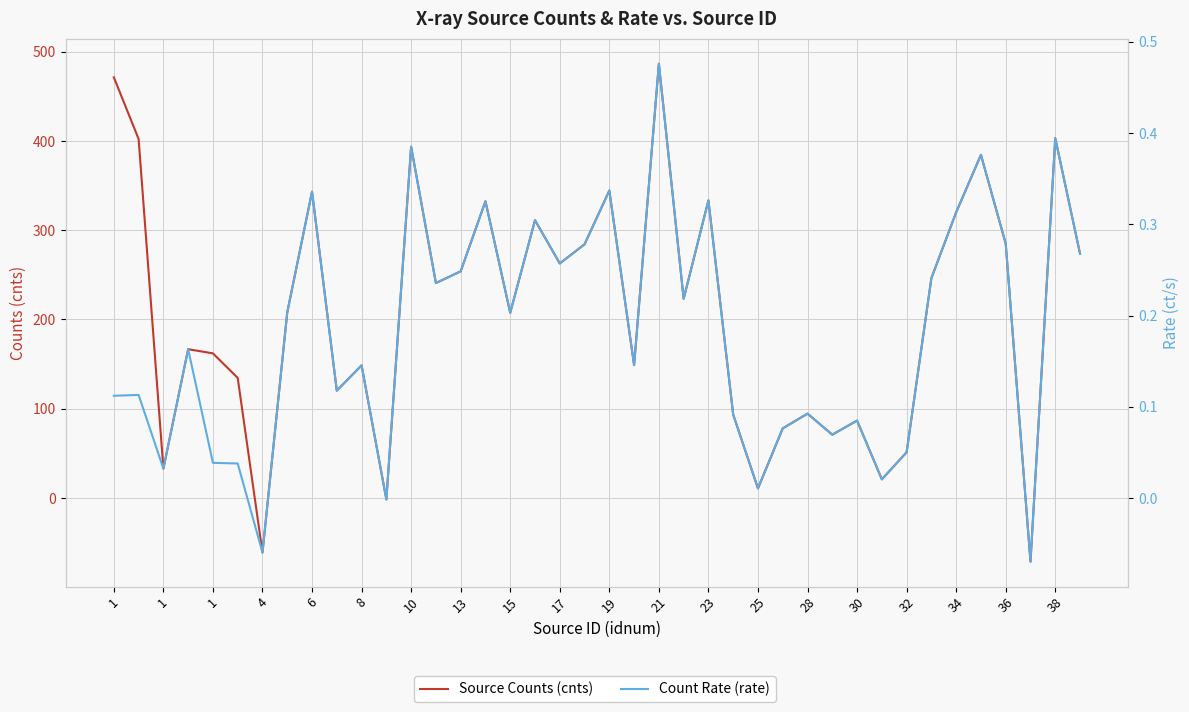

Between 6 and 13, which is larger?

6